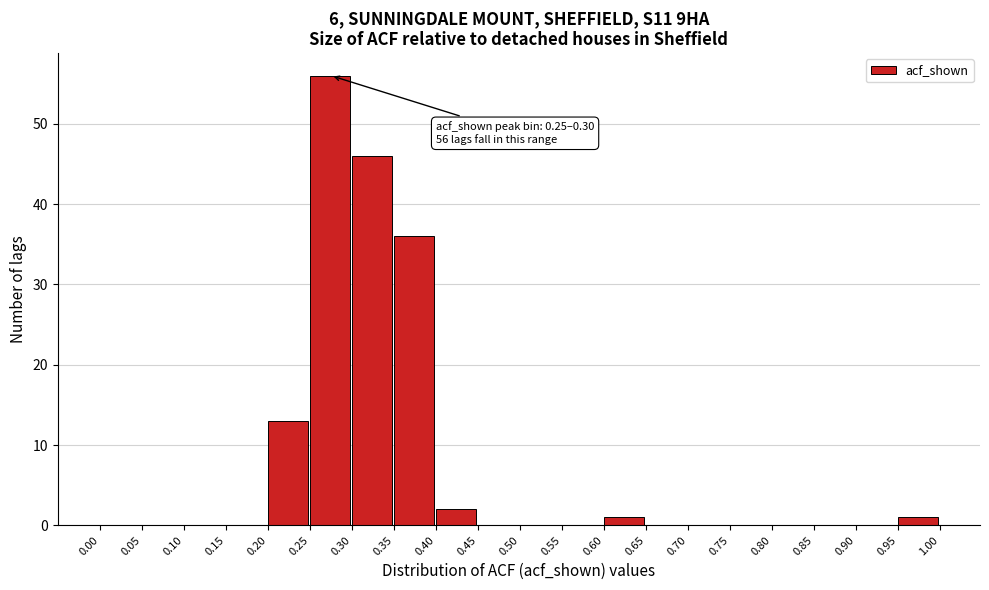

Over which range of the x-axis is the bar tallest?

0.25 to 0.30